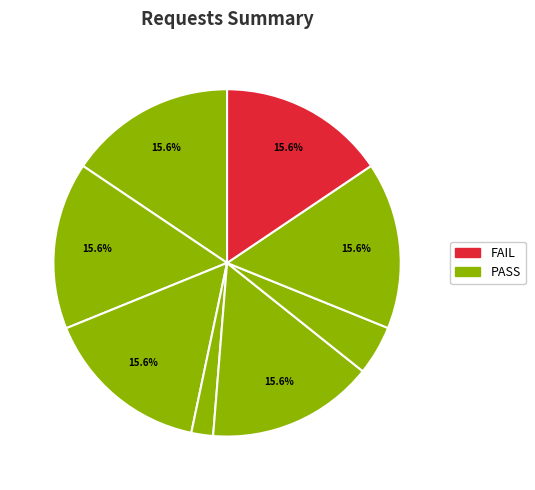

How many slices are in this pie chart?

8